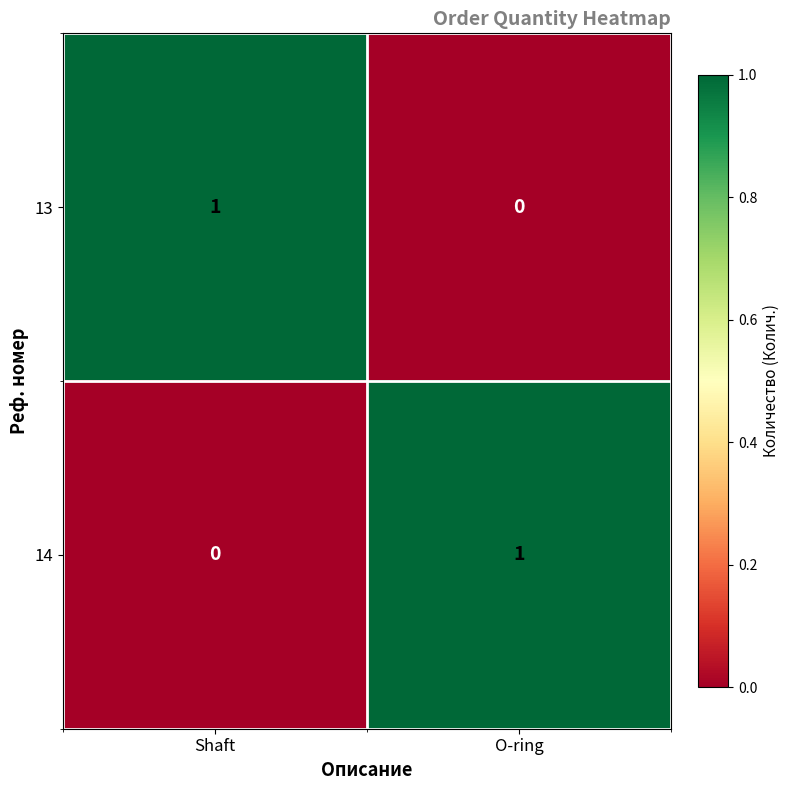

Which category has the highest value in the 13 series?

Shaft